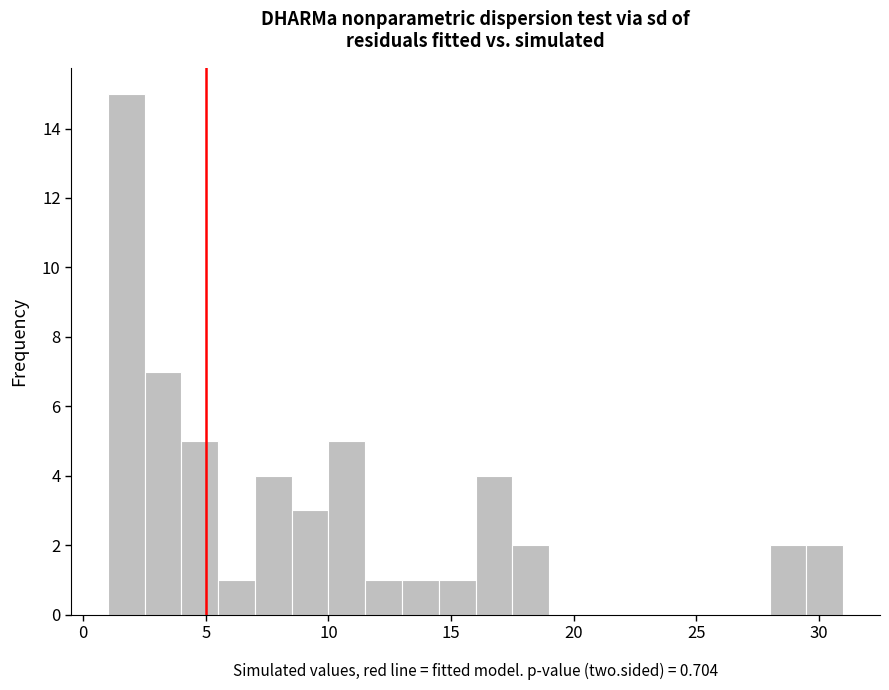

Read against the x-axis, roughly where is the centre of the tallest bar?

2.0